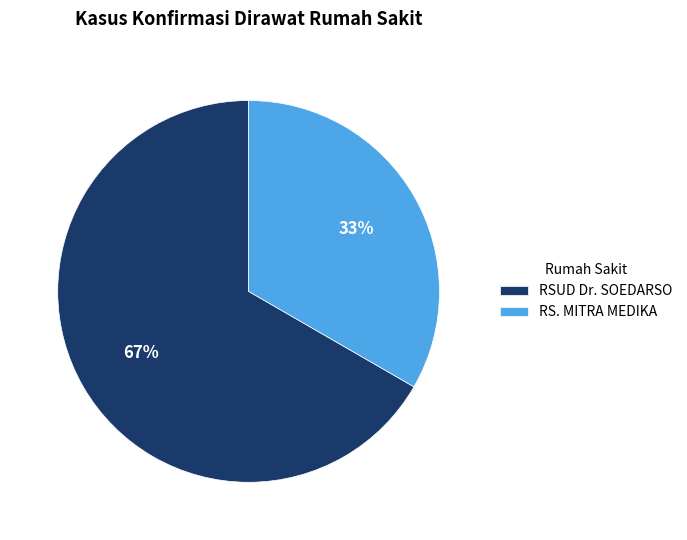

What is the largest slice in the pie chart?

RSUD Dr. SOEDARSO